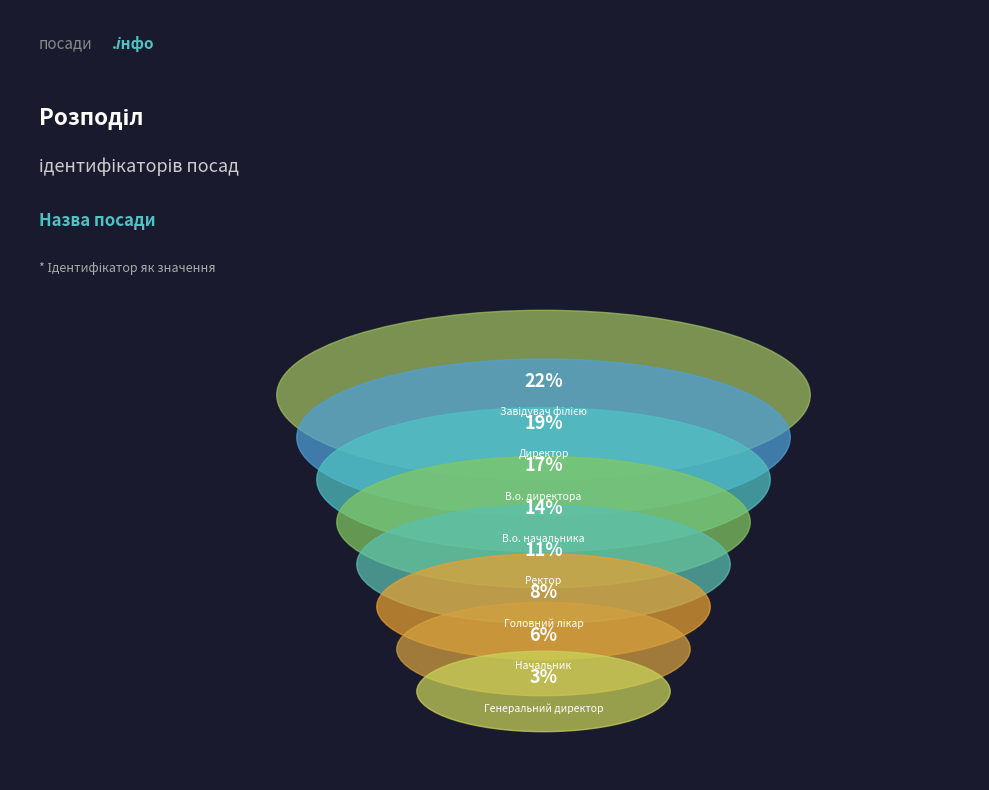

Count the number of slices in the pie.

8